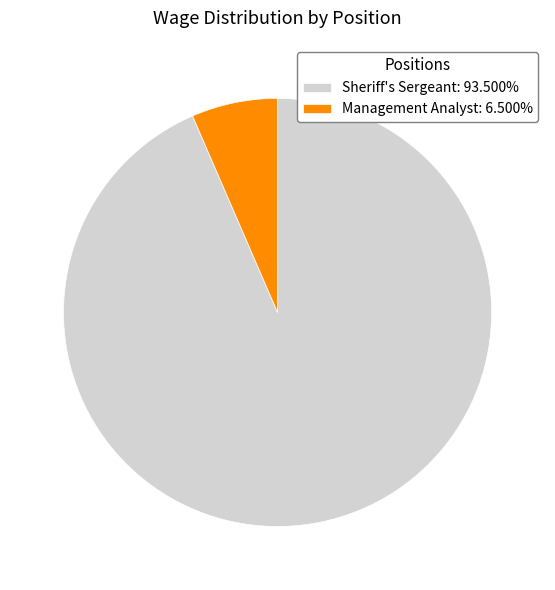

What is the largest slice in the pie chart?

Sheriff's Sergeant